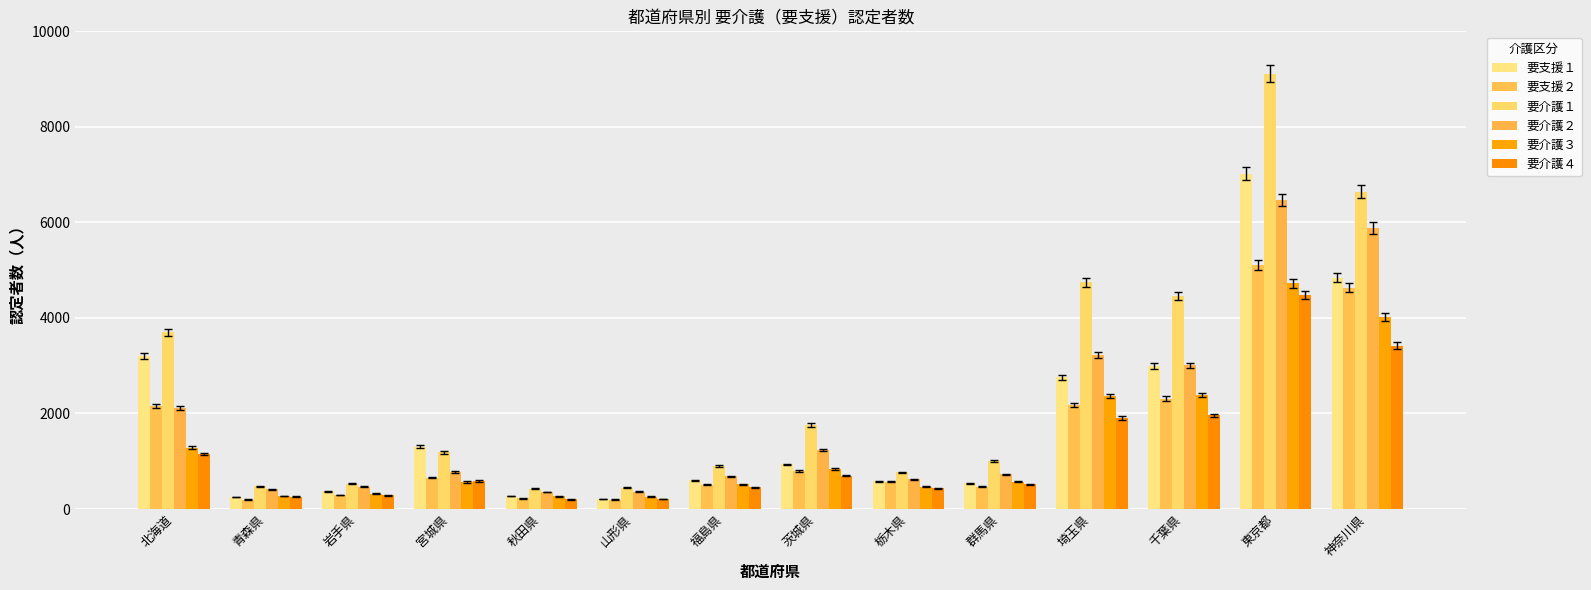

How many bars are there in total?

84